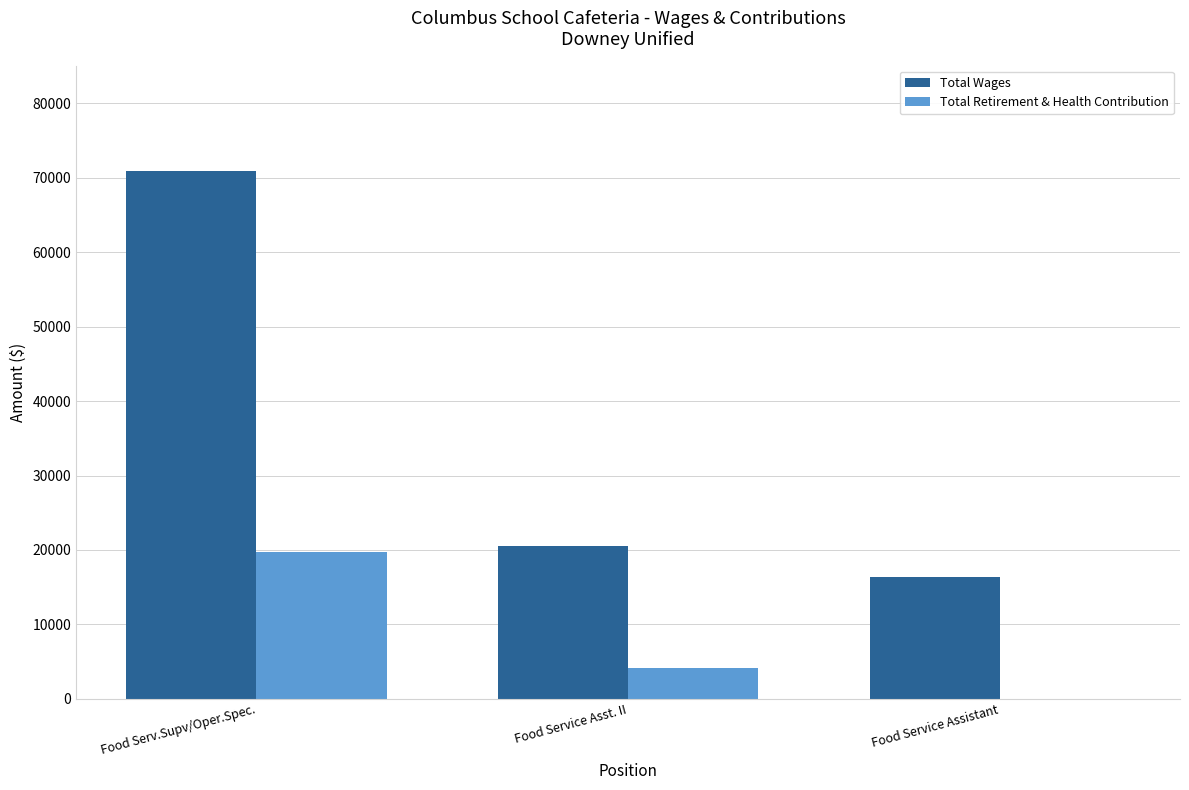

Reading left to right, list all the values displayed in this chart.

Total Wages: 70887	20555	16388
Total Retirement & Health Contribution: 19673	4150	0